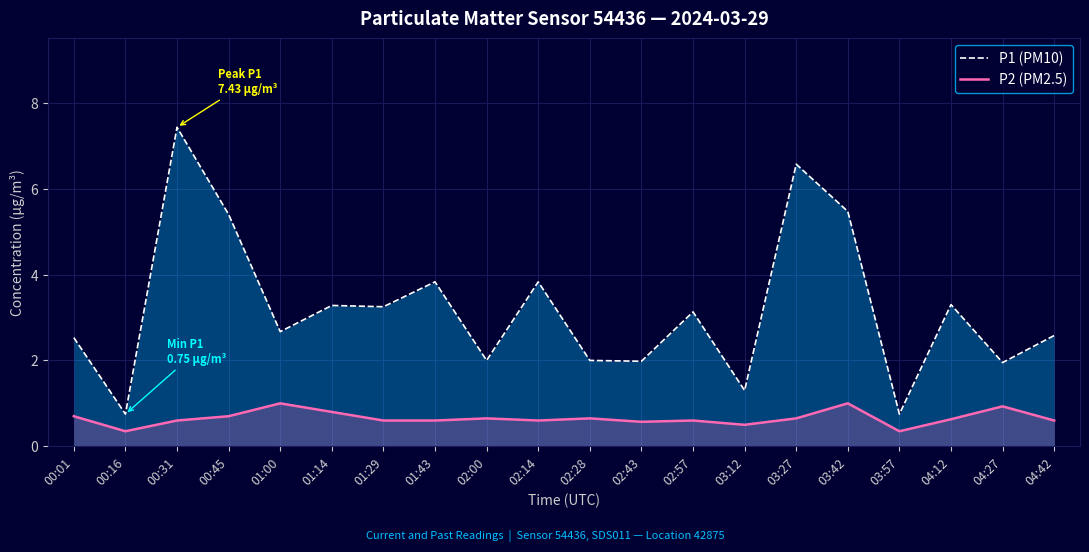

True or false: P2 (PM2.5) has more than 2 interior local peaks.

True